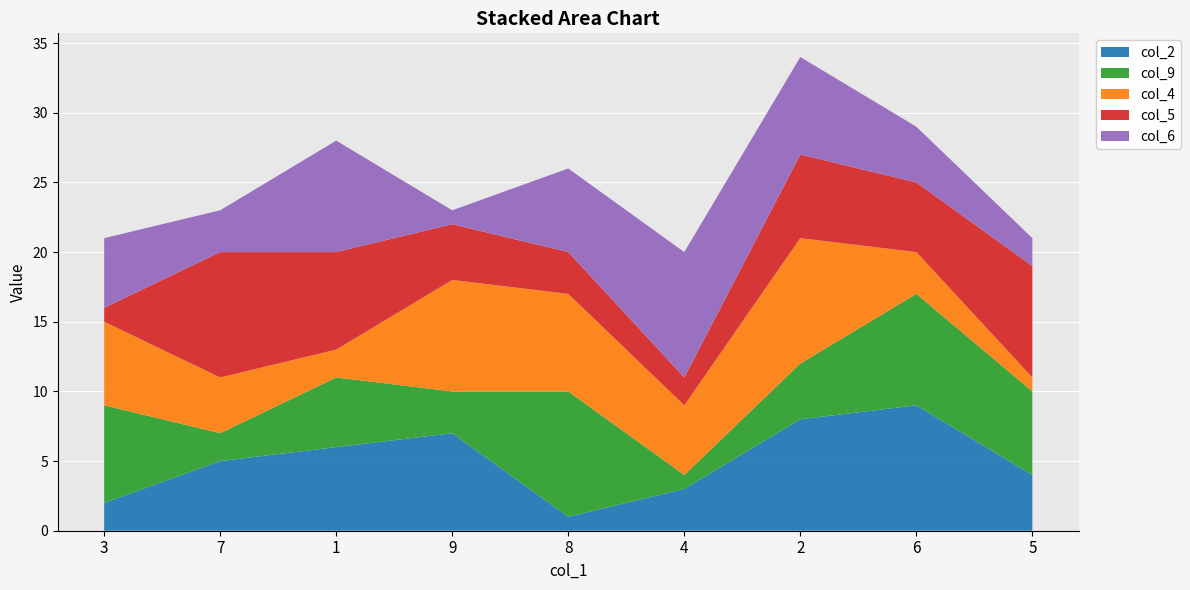

Reading left to right, what are all the values shown in this chart?

col_2: 2	5	6	7	1	3	8	9	4
col_9: 7	2	5	3	9	1	4	8	6
col_4: 6	4	2	8	7	5	9	3	1
col_5: 1	9	7	4	3	2	6	5	8
col_6: 5	3	8	1	6	9	7	4	2